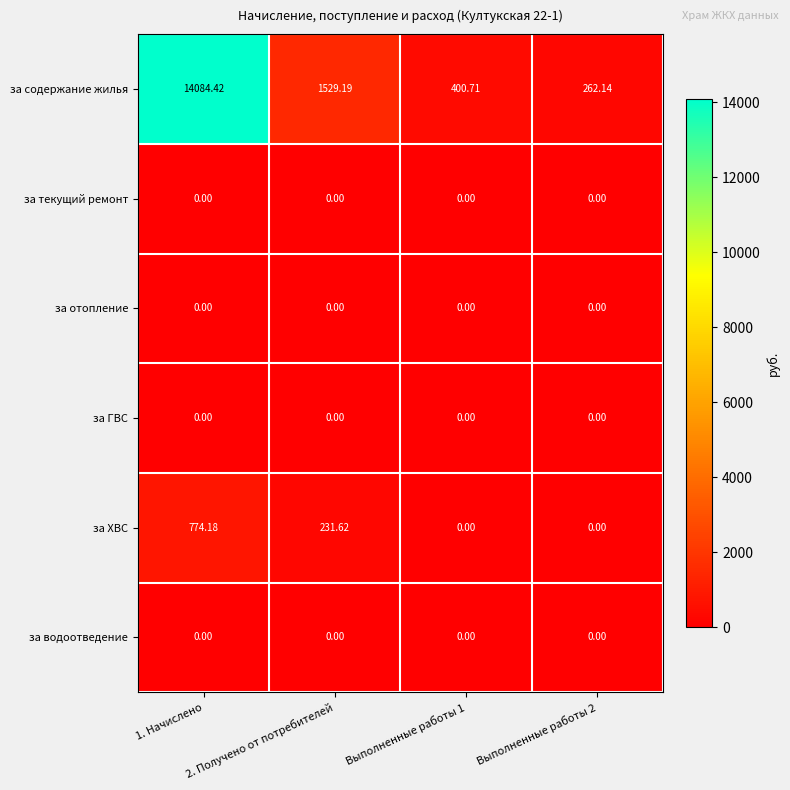

Which series has the largest total across all categories?

за содержание жилья